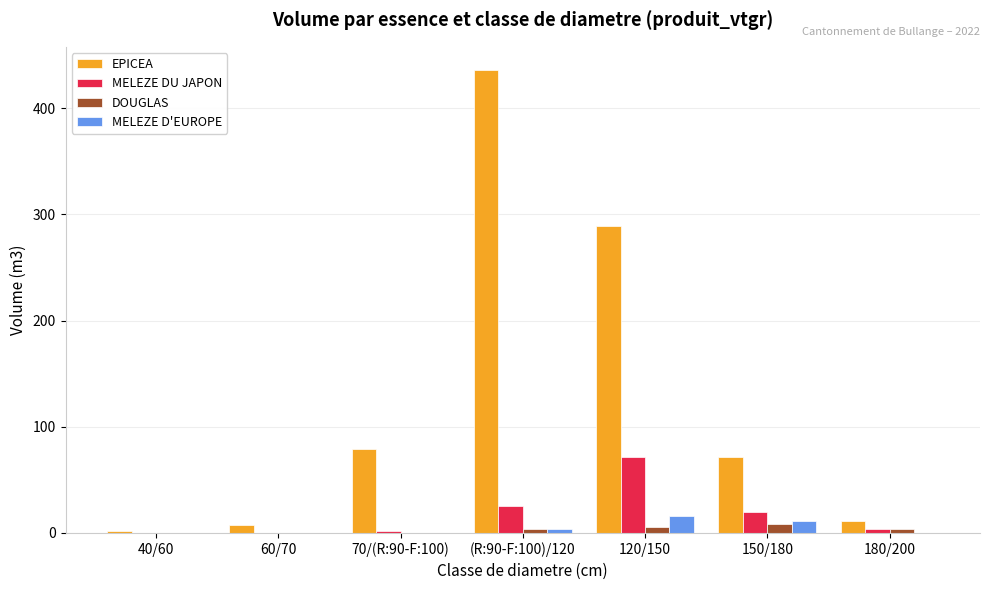

What is the difference between the EPICEA values at (R:90-F:100)/120 and 180/200?

424.5